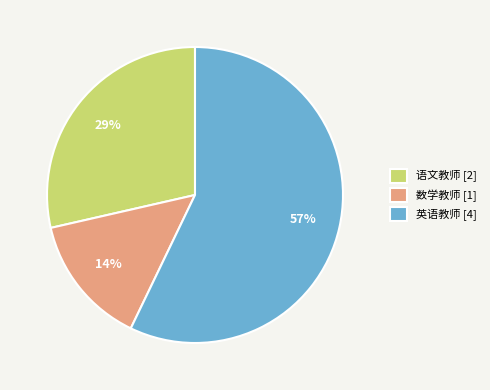

How many slices are in this pie chart?

3